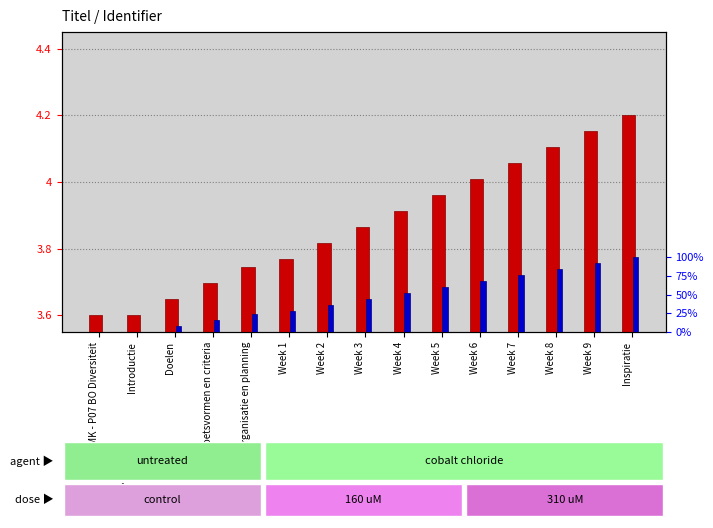

Does the chart contain stacked bars?

No